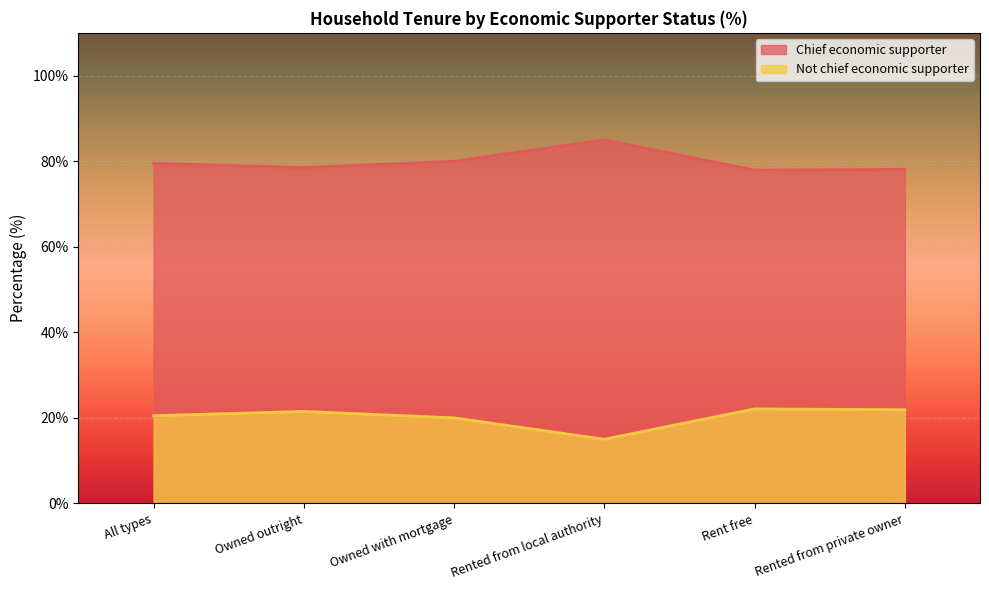

How many series are shown in this chart?

2